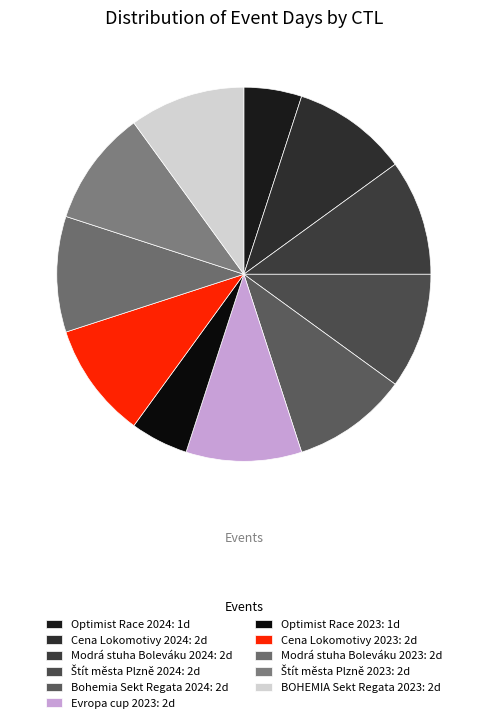

Is there a majority slice in this chart?

No